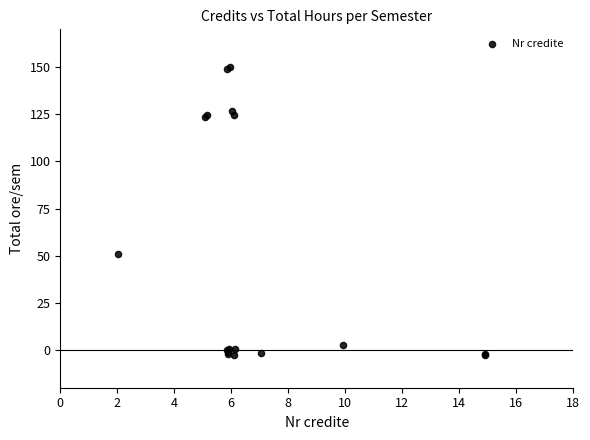

What Y value in the scatter plot is closest to 73?

50.7